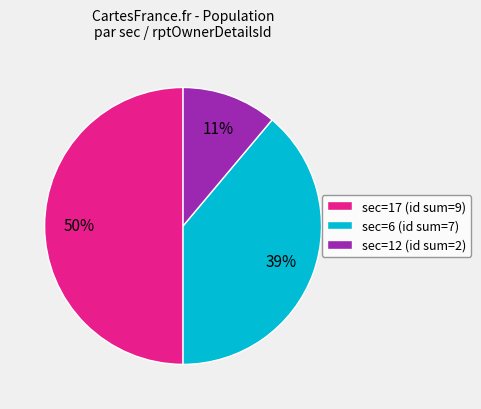

To the nearest percent, what portion does sec=12 (id sum=2) represent?

11%